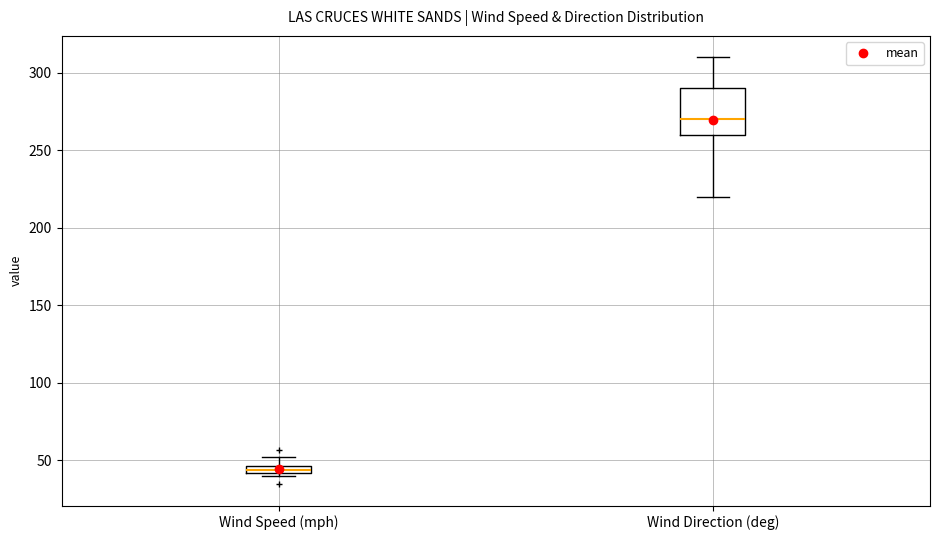

Comparing the boxes themselves (not the whiskers), which one is the tallest?

Wind Direction (deg)